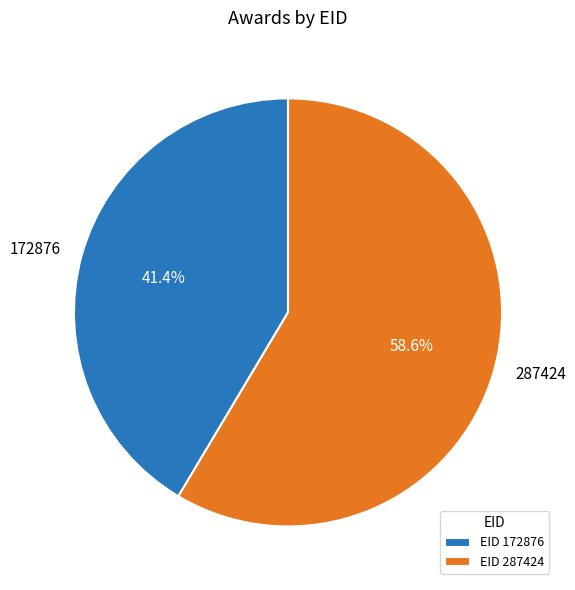

Which slice represents more than half of the pie?

287424